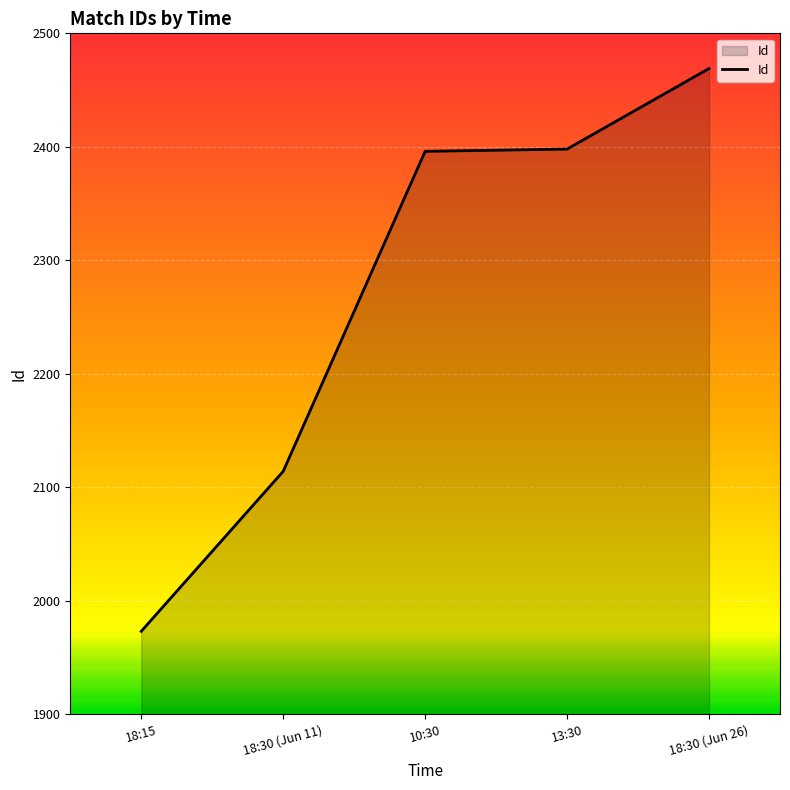

What is the change in value from 13:30 to 18:30 (Jun 26)?

+71